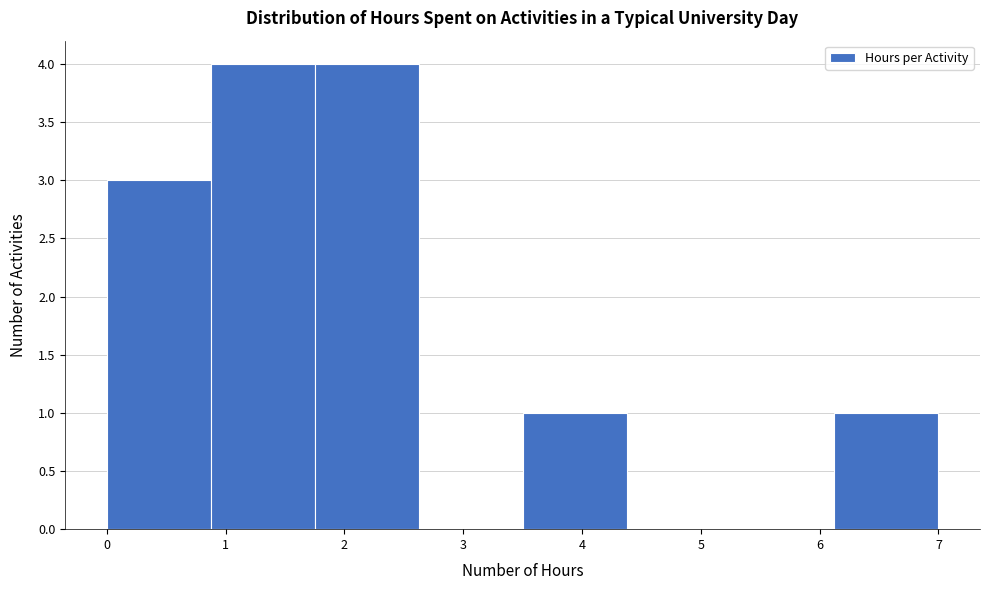

Reading left to right, transcribe this chart: for each bar, give the range it covers on the x-axis and its height. Neither the bar edges nor the heights are printed on the chart, so give them approximately, as read against the axes.

0.0 to 0.9: 3
0.9 to 1.8: 4
1.8 to 2.6: 4
2.6 to 3.5: 0
3.5 to 4.4: 1
4.4 to 5.3: 0
5.3 to 6.1: 0
6.1 to 7.0: 1